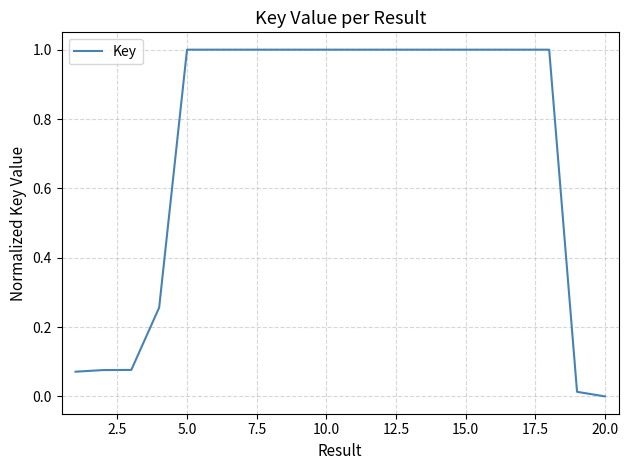

What is the maximum value shown in the chart?

1.0